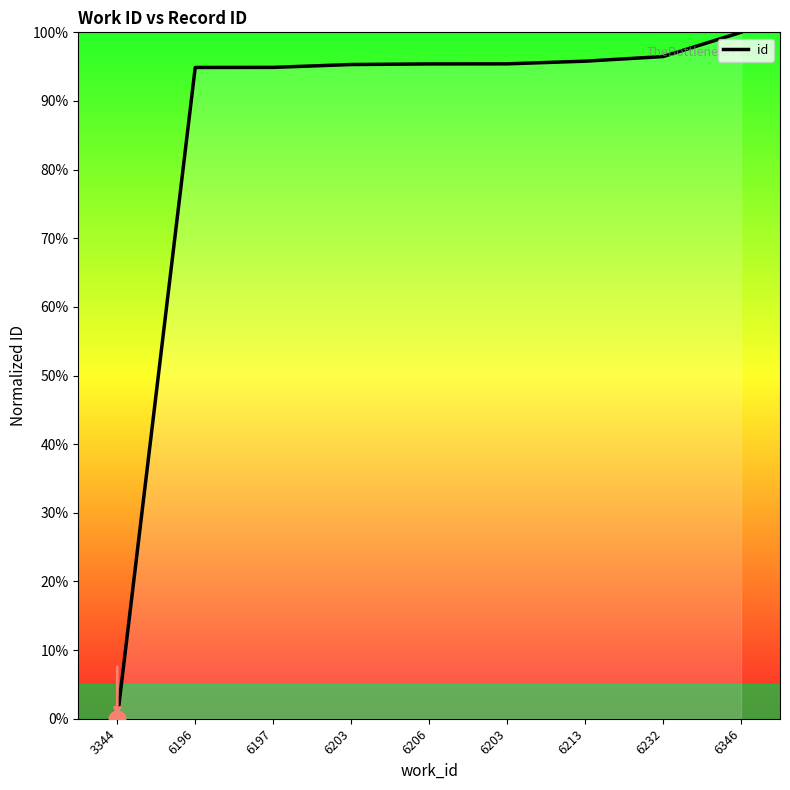

How many lines are shown in the chart?

1